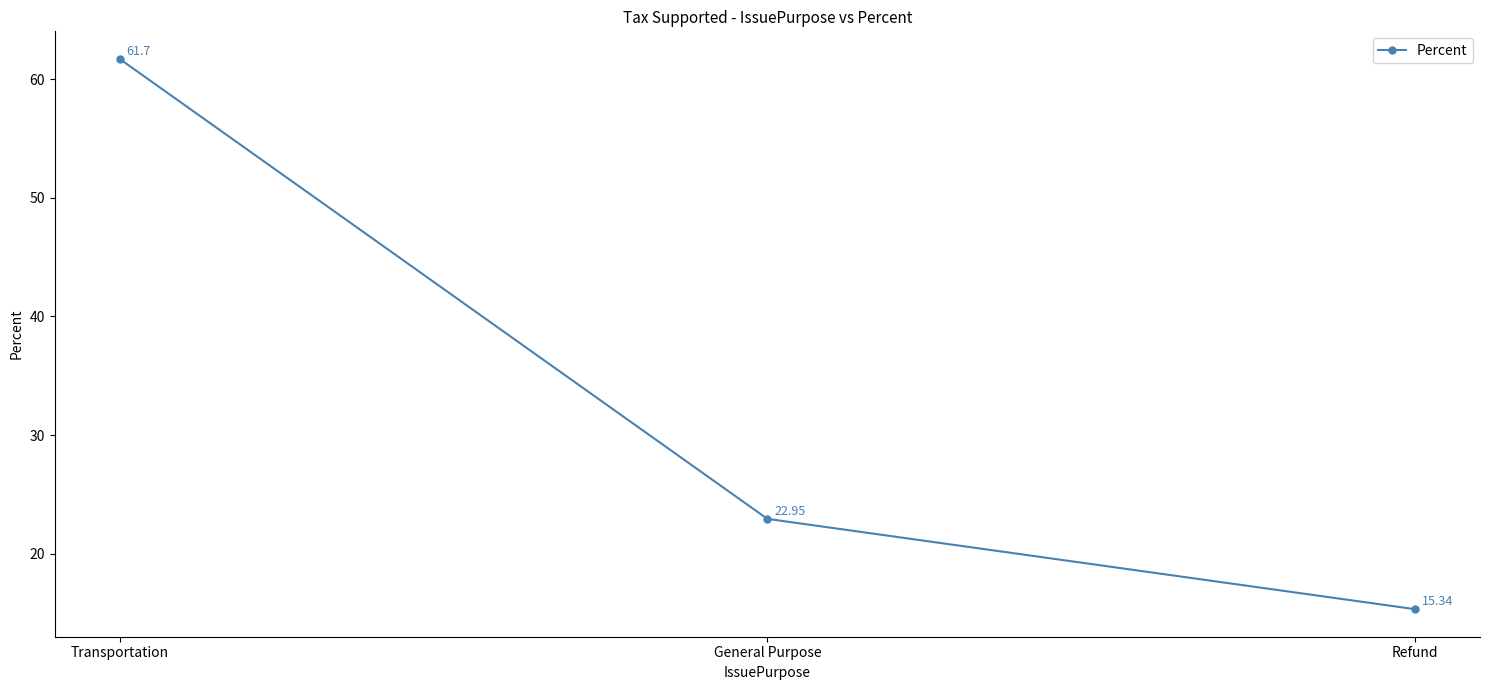

At which label does the data first exceed 22?

Transportation